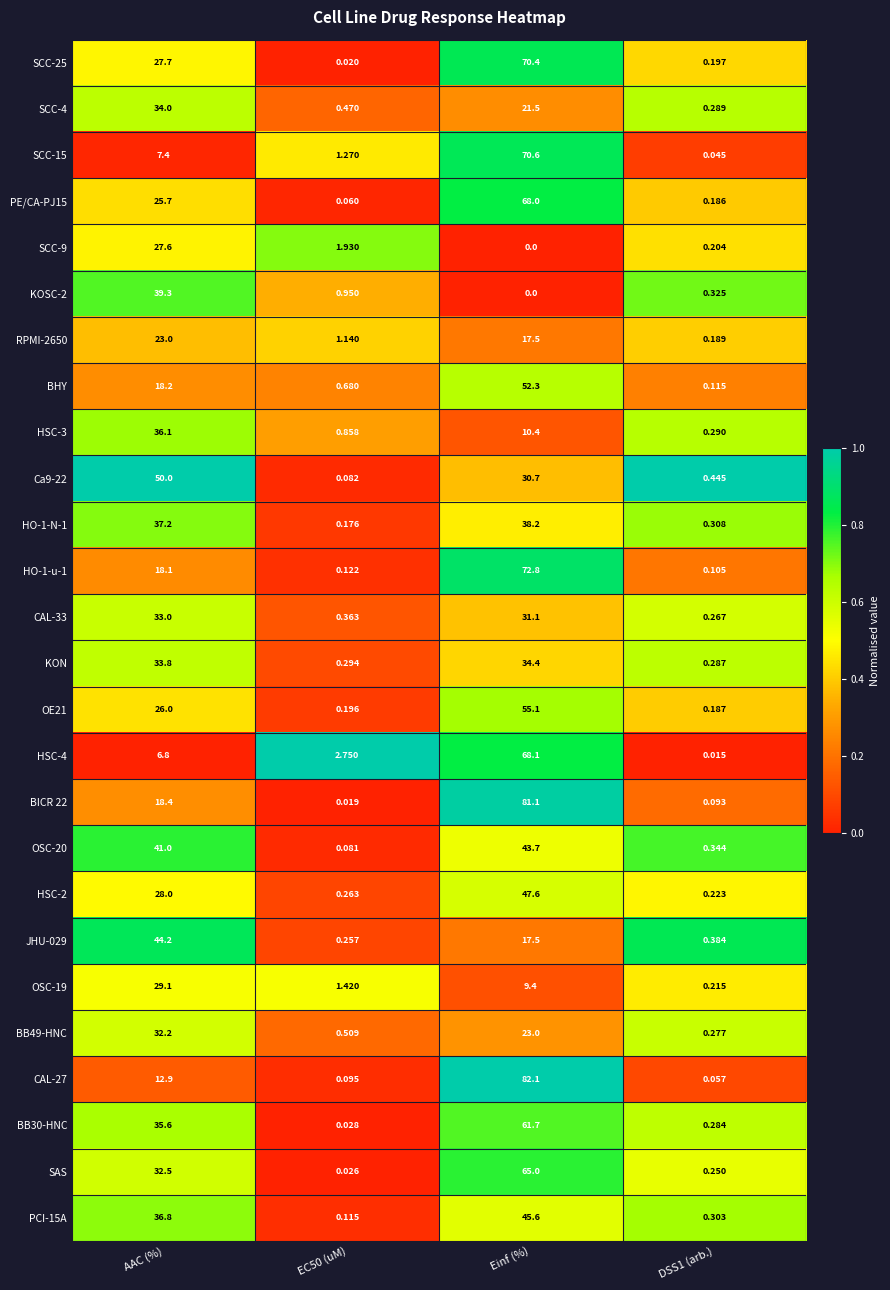

At EC50 (uM), list the series in order from largest to smallest.

HSC-4, SCC-9, OSC-19, SCC-15, RPMI-2650, KOSC-2, HSC-3, BHY, BB49-HNC, SCC-4, CAL-33, KON, HSC-2, JHU-029, OE21, HO-1-N-1, HO-1-u-1, PCI-15A, CAL-27, Ca9-22, OSC-20, PE/CA-PJ15, BB30-HNC, SAS, SCC-25, BICR 22